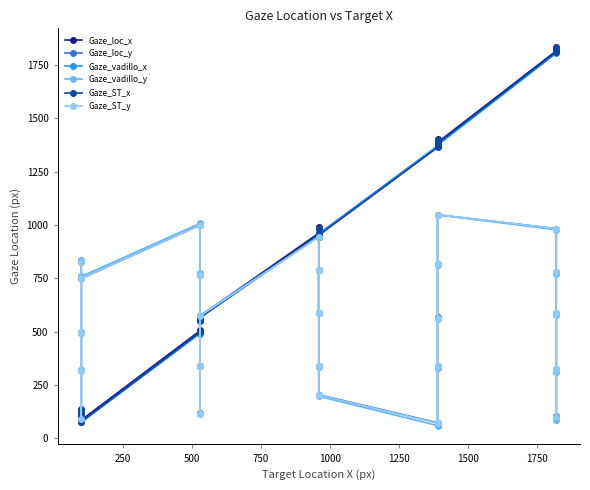

How many times do Gaze_vadillo_y and Gaze_ST_x cross each other?

5